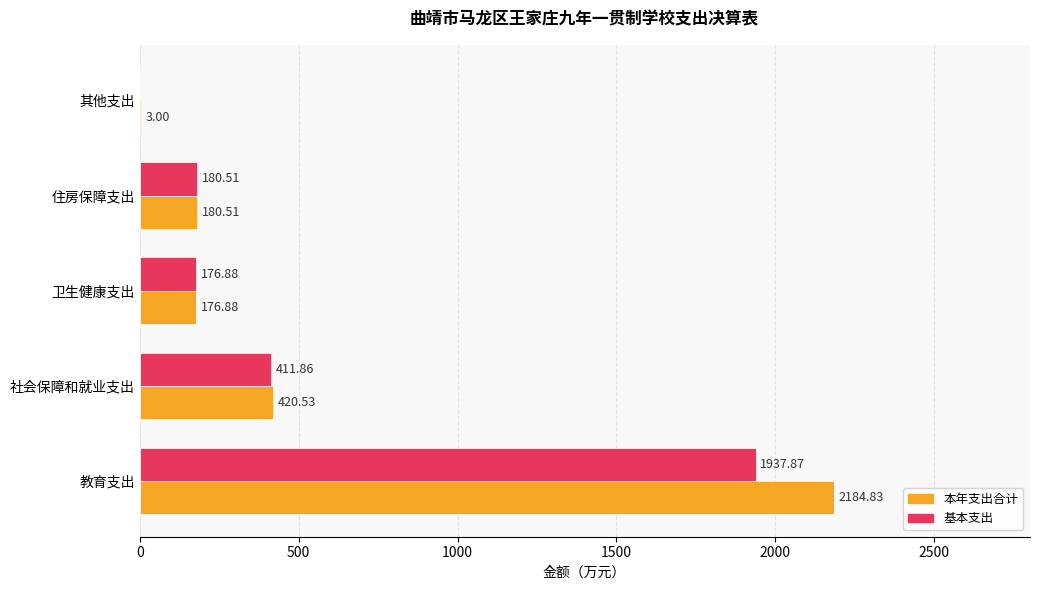

At which label is 基本支出 closest to 968?

社会保障和就业支出